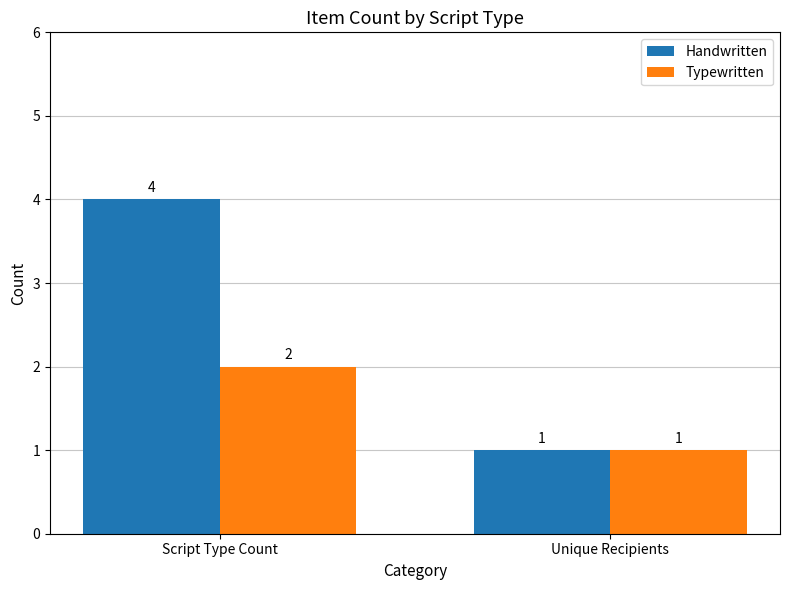

What is the value of the Handwritten bar at the 1st from the left?

4